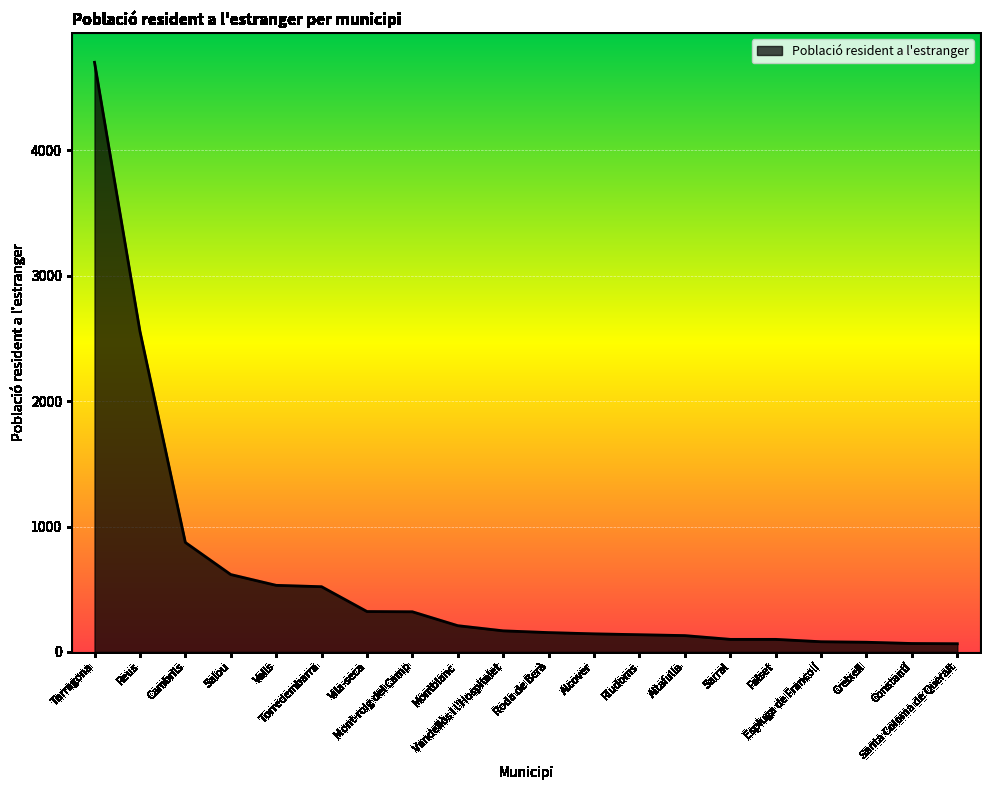

What is the greatest value displayed?

4703